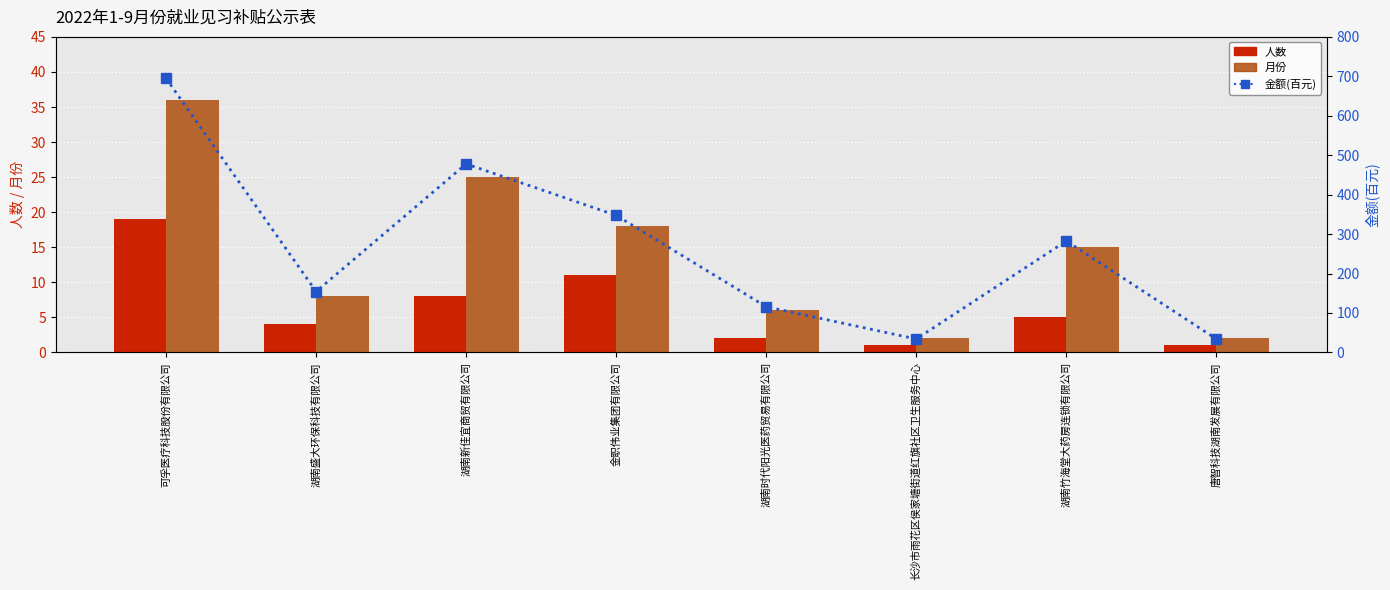

What is the minimum value shown in the chart?

1.0